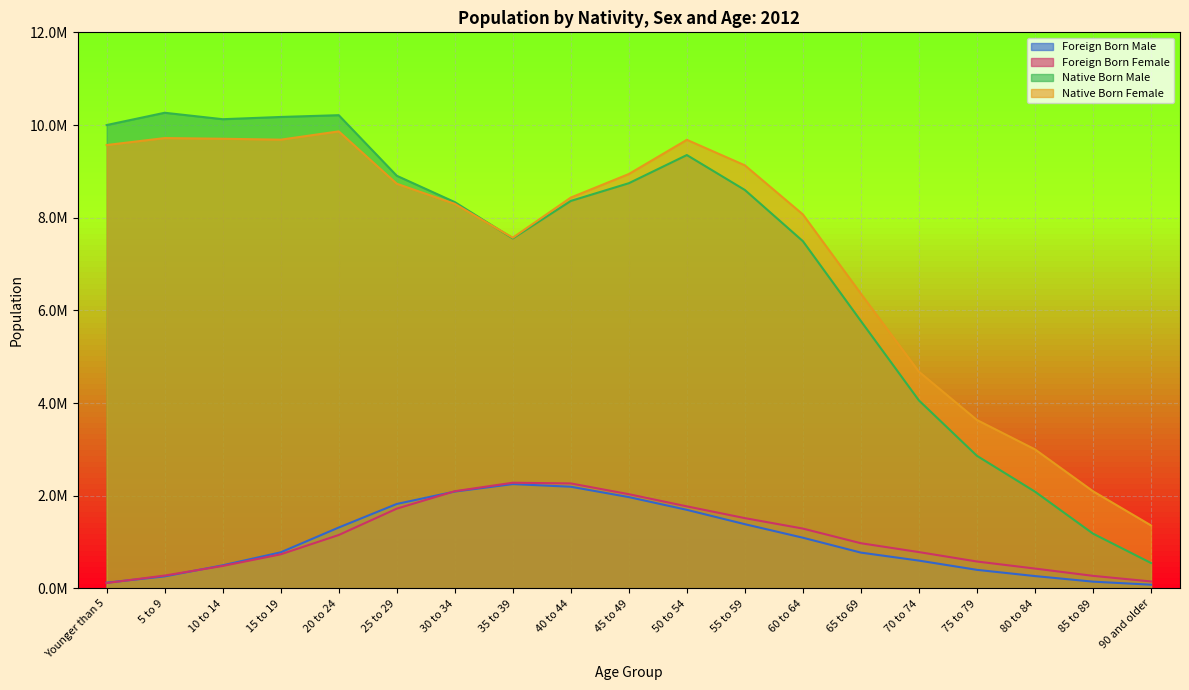

What is the sum of all Foreign Born Female values?

20962950